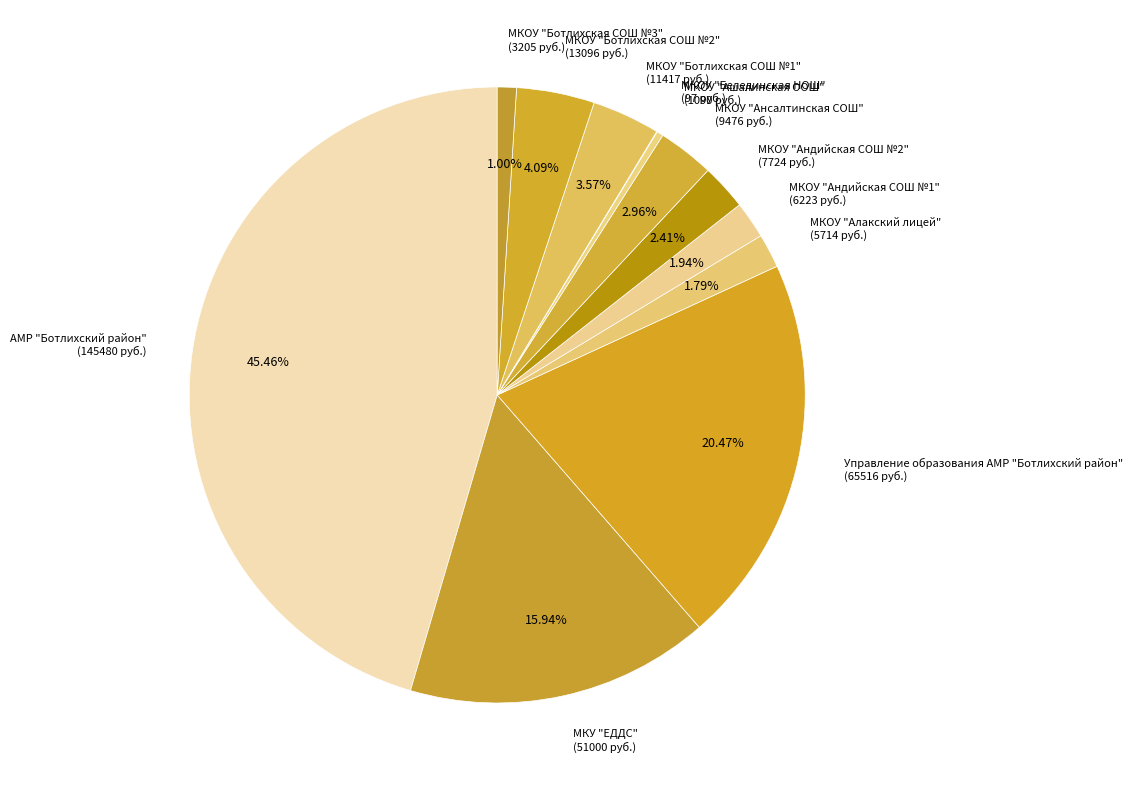

To the nearest percent, what portion does МКОУ "Ботлихская СОШ №3" represent?

1%